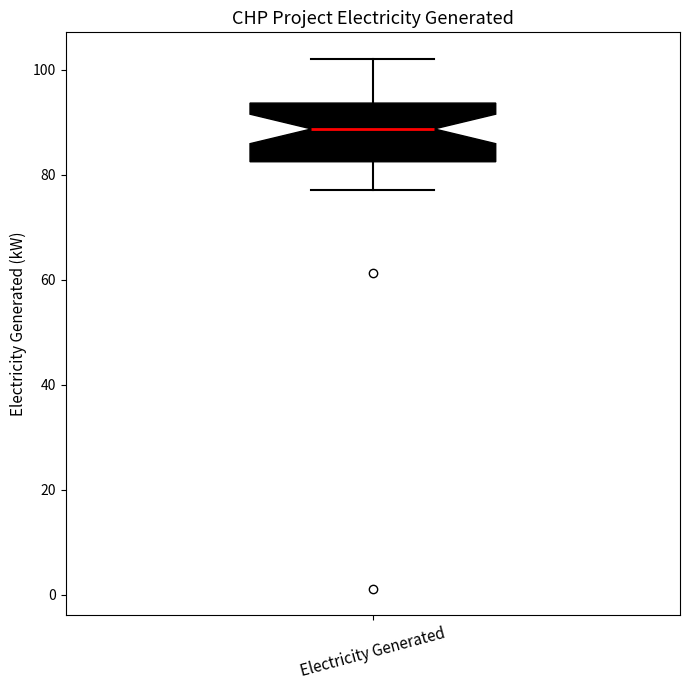

Read this box plot against the y-axis: the position of the median line, the range covered by the box, and the ends of both whiskers. The values are not printed on the chart, so give them approximately, as read against the axis.

median 88, box 82 to 94, whiskers 78 to 102